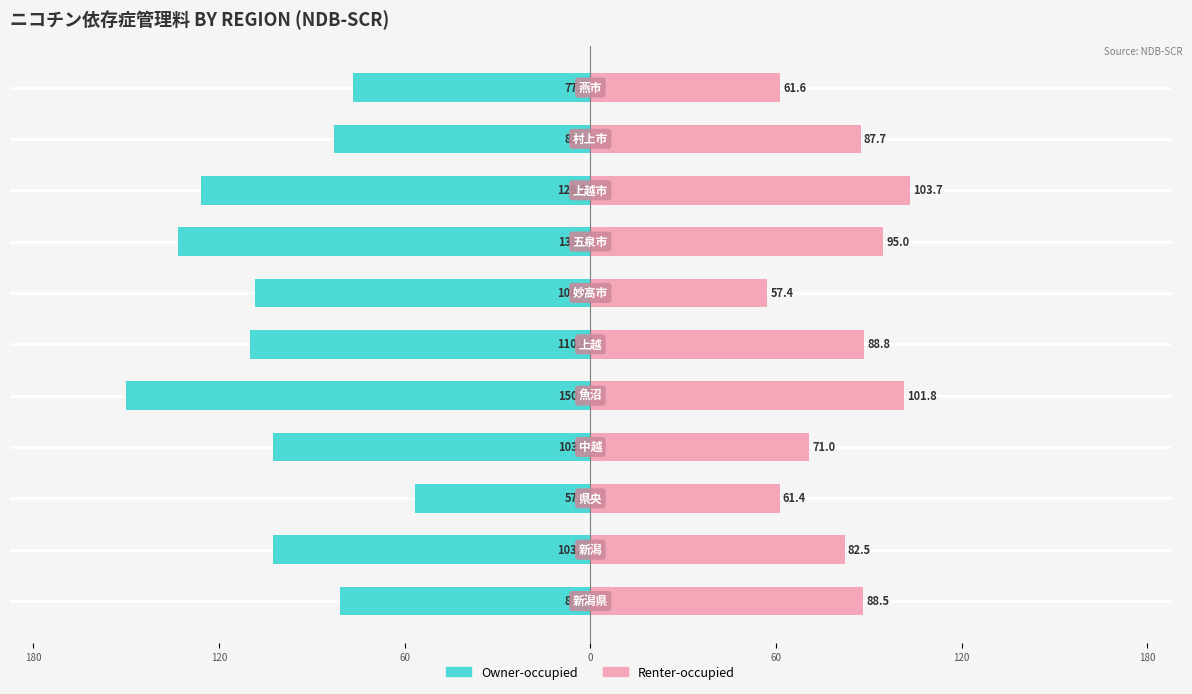

What is the value of the Renter-occupied bar at the 2nd from the left?

82.5